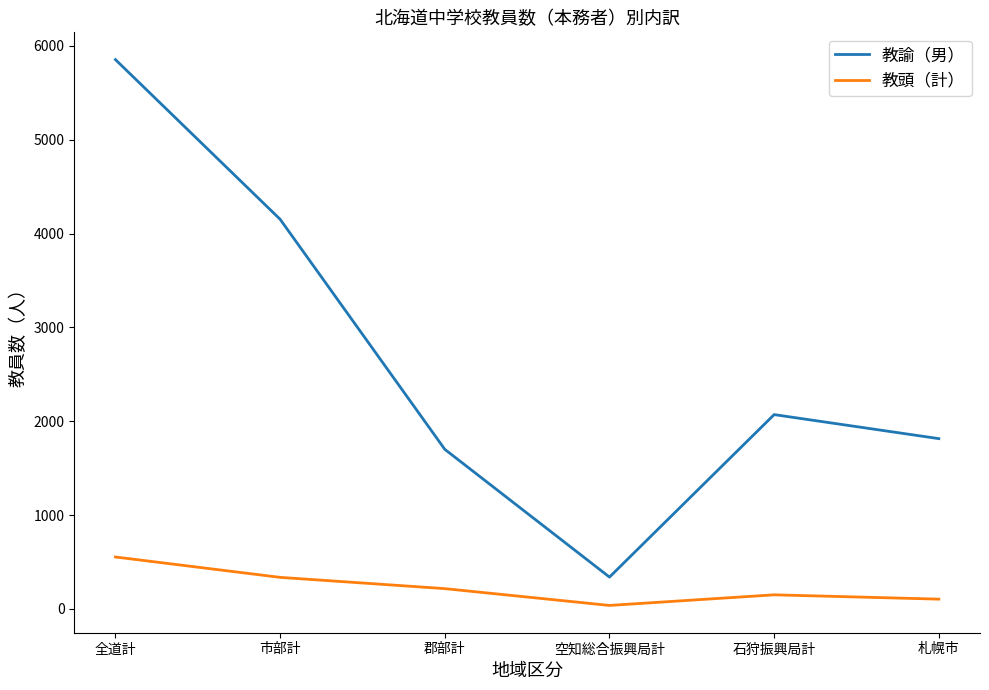

Is it true that 教頭（計） equals 554 at 全道計?

True